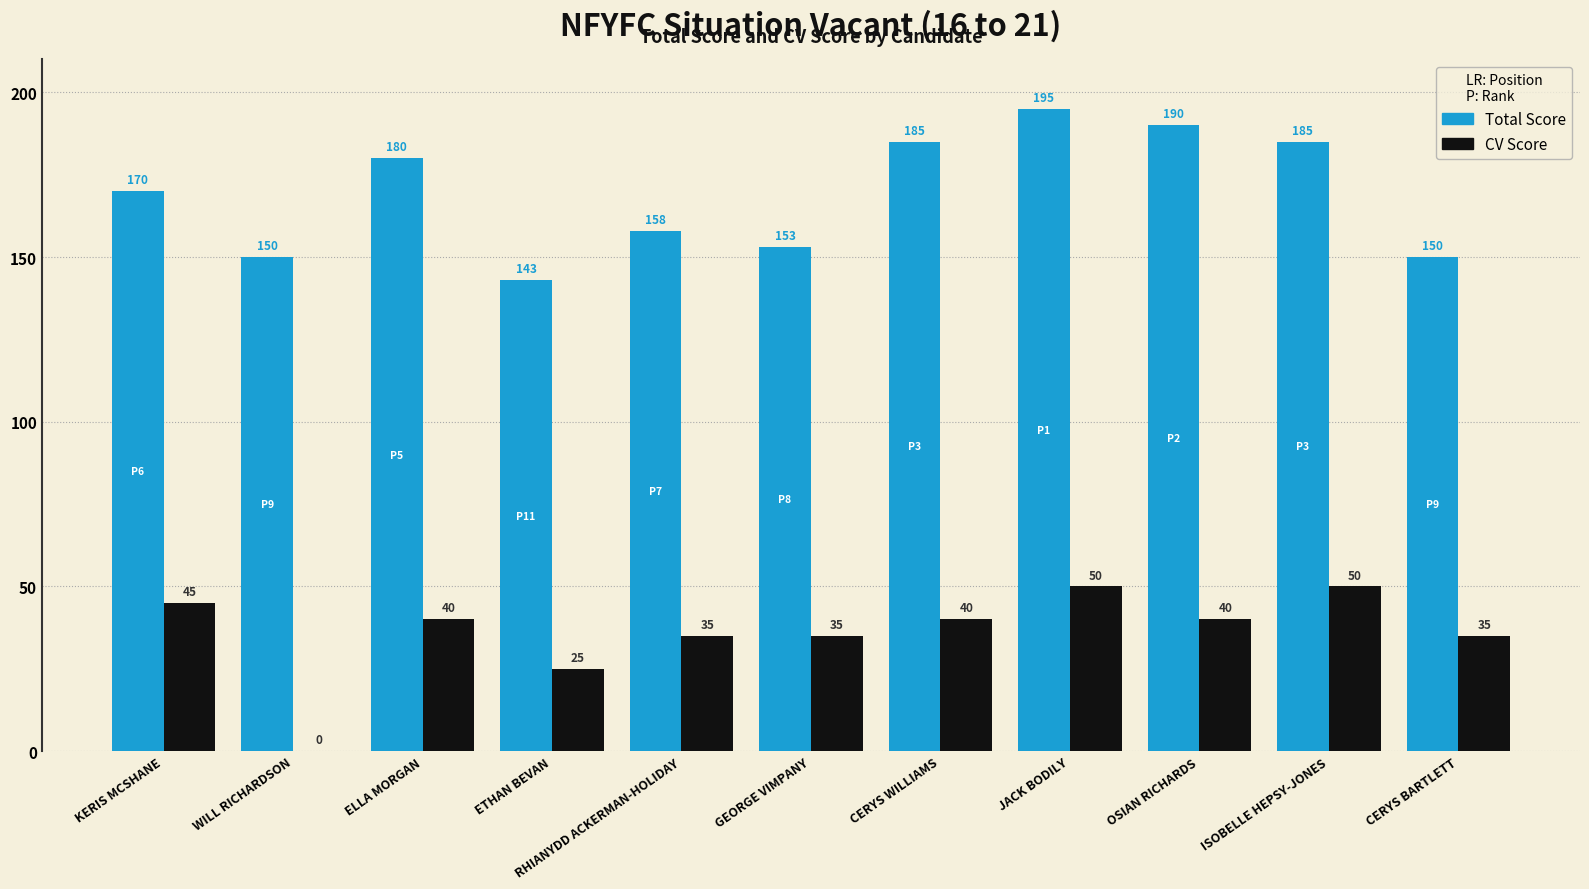

Count the CV Score values in the range 35 to 45.

7